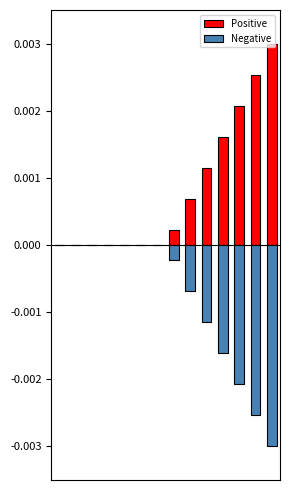

List the labels in order of Negative value, largest first.

0, 1, 2, 3, 4, 5, 6, 7, 8, 9, 10, 11, 12, 13